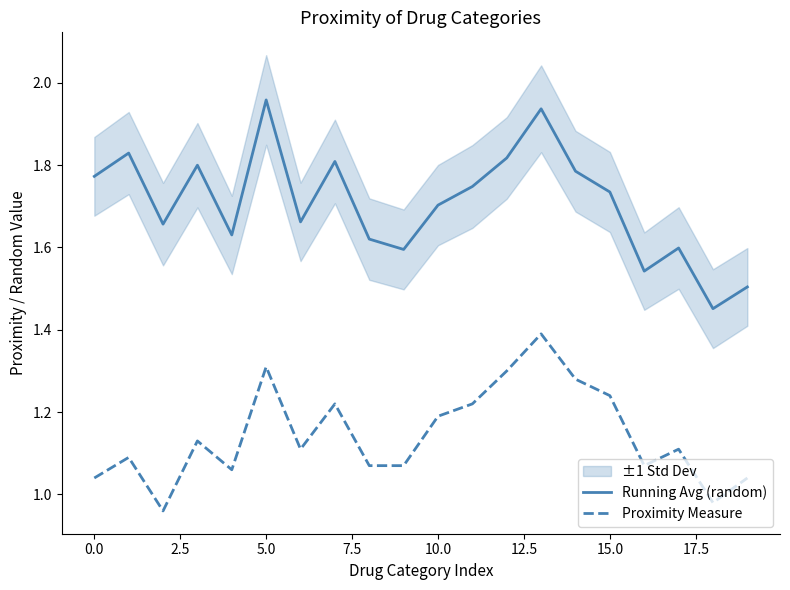

Read the Proximity Measure value at 18.

1.0